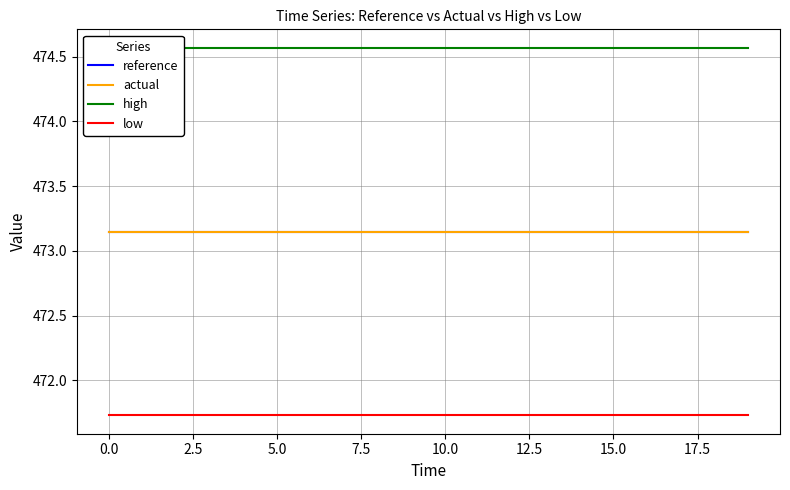

What is the difference between the highest and lowest values at 10?

2.8